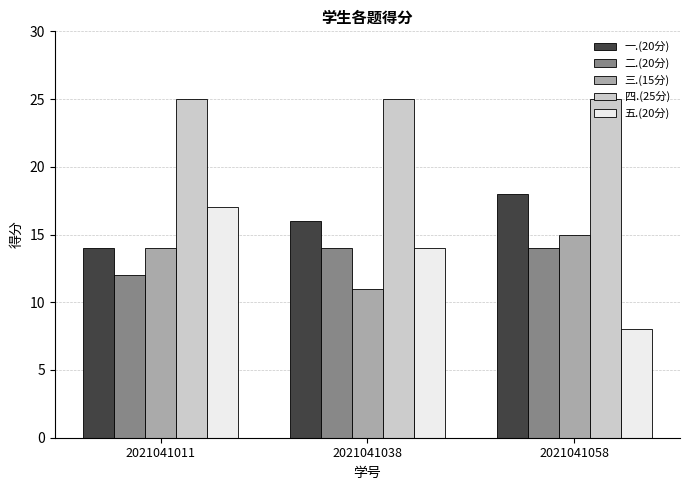

Reading left to right, what are all the values shown in this chart?

一.(20分): 14	16	18
二.(20分): 12	14	14
三.(15分): 14	11	15
四.(25分): 25	25	25
五.(20分): 17	14	8